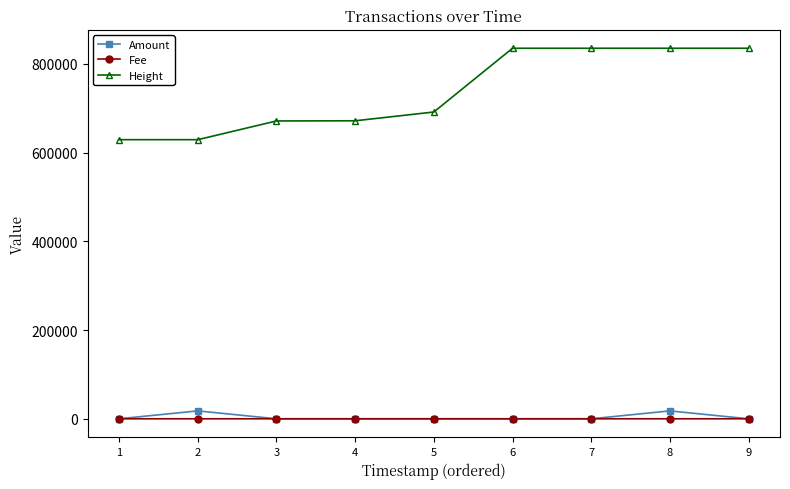

Which series has the widest spread of values?

Height